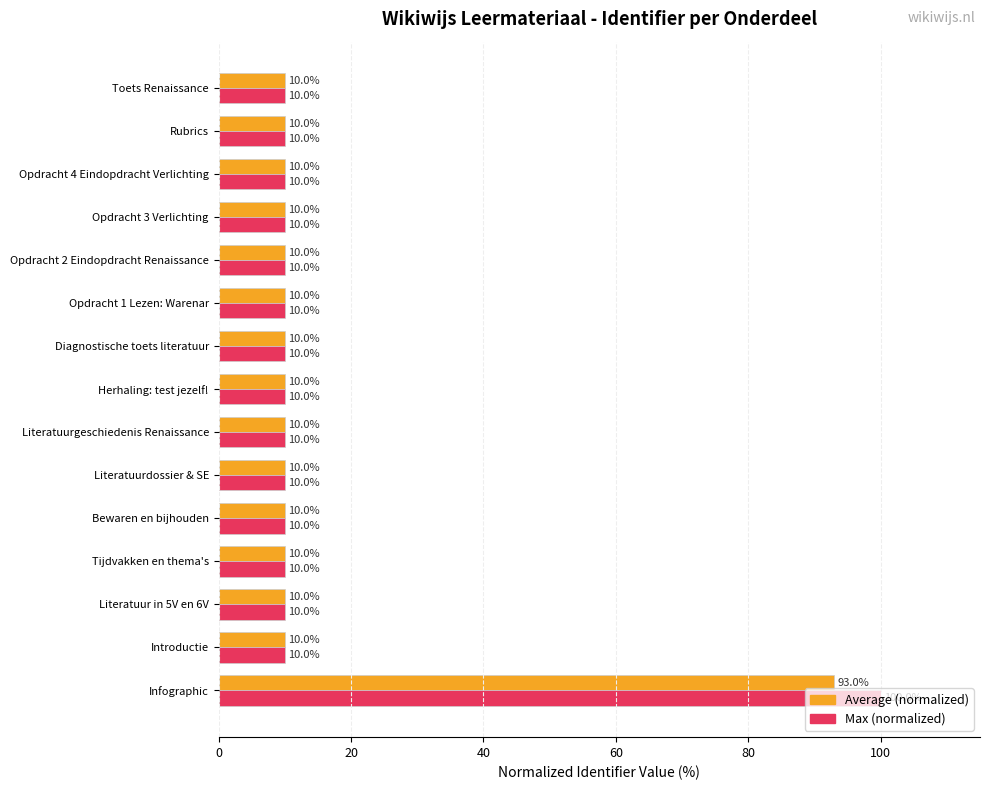

What are all the series names shown in the legend?

Average (normalized), Max (normalized)